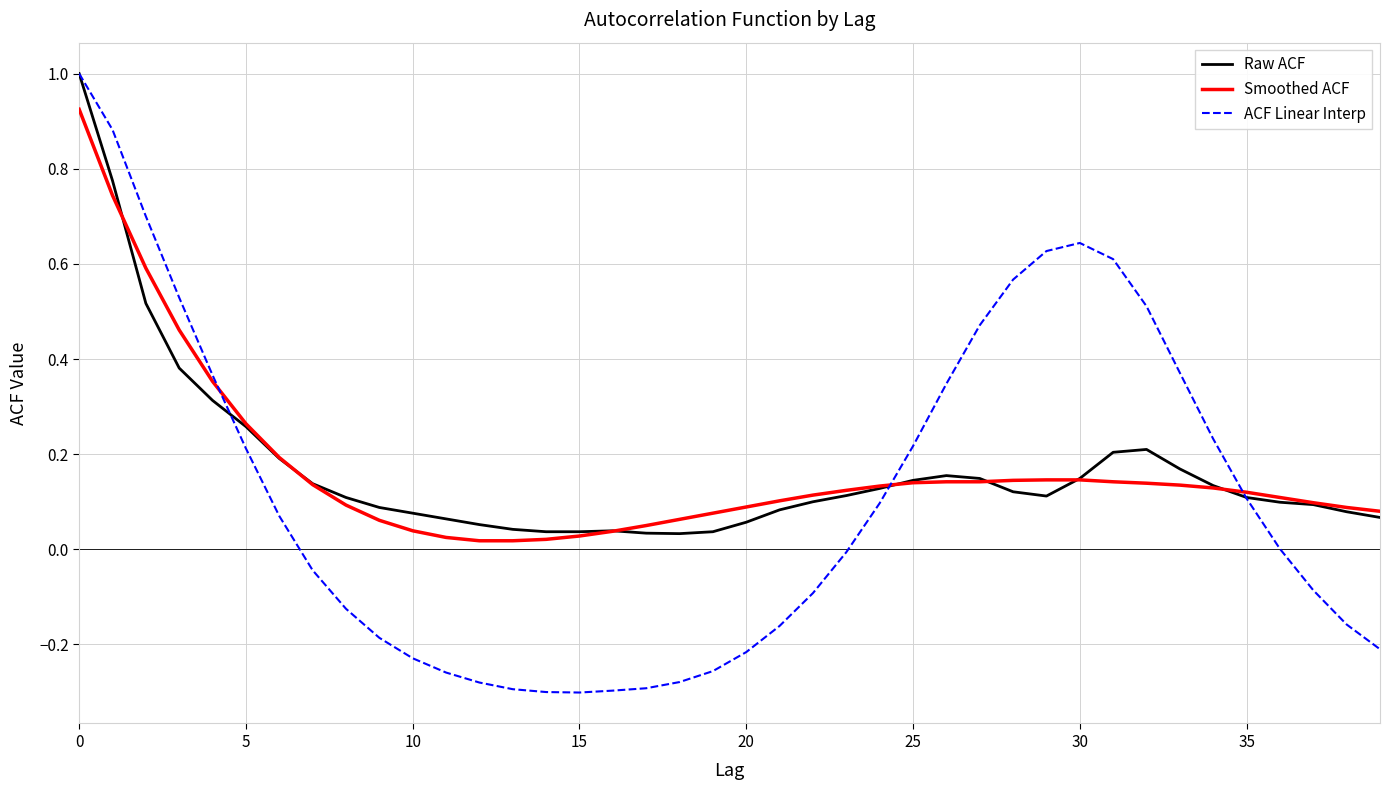

Which series has the widest spread of values?

ACF Linear Interp